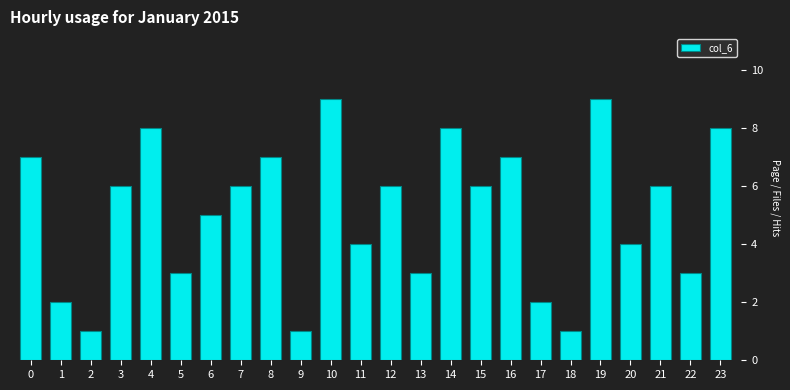

Reading right to left, transcribe all the data shown in this chart.

23=8	22=3	21=6	20=4	19=9	18=1	17=2	16=7	15=6	14=8	13=3	12=6	11=4	10=9	9=1	8=7	7=6	6=5	5=3	4=8	3=6	2=1	1=2	0=7